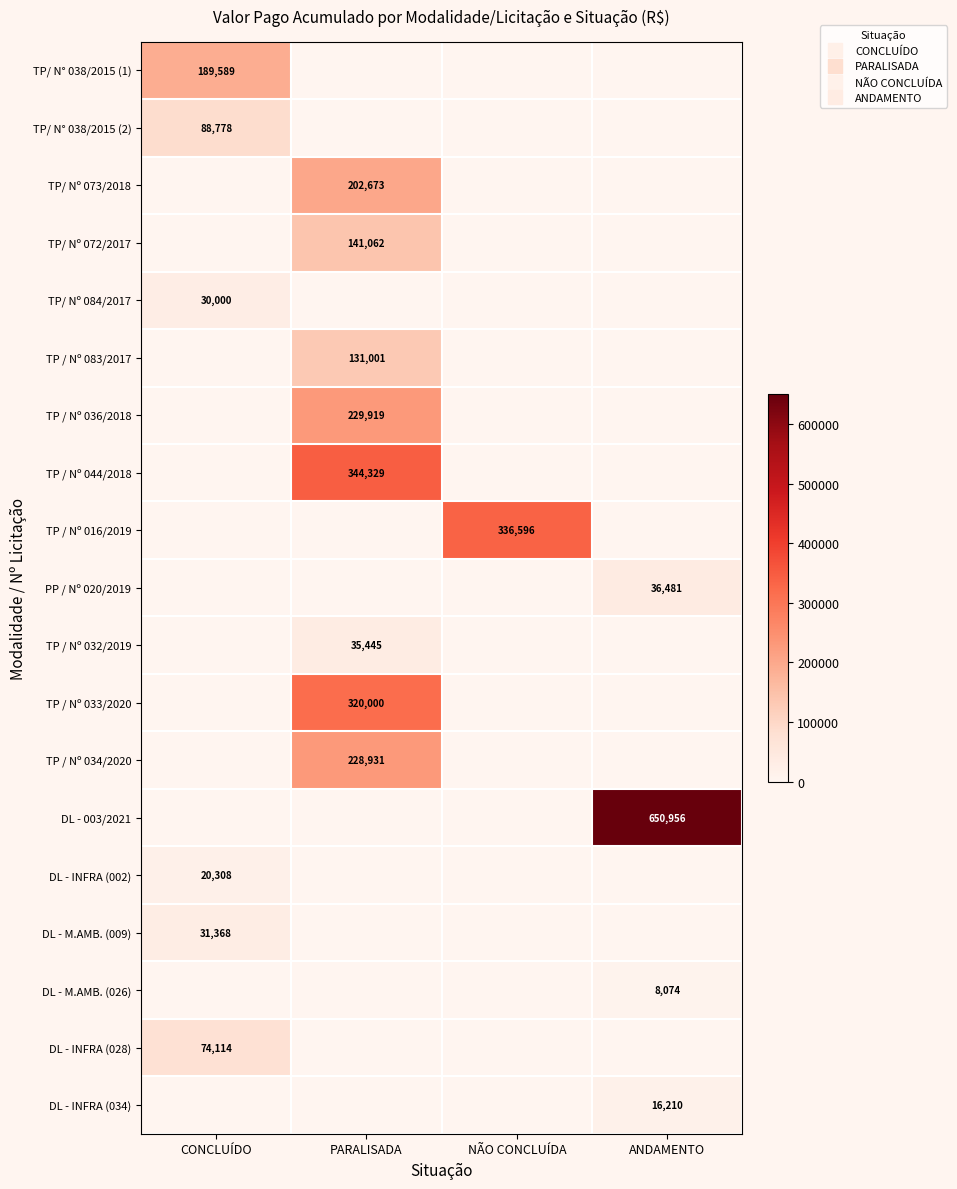

At which category is the sum across all series the highest?

PARALISADA